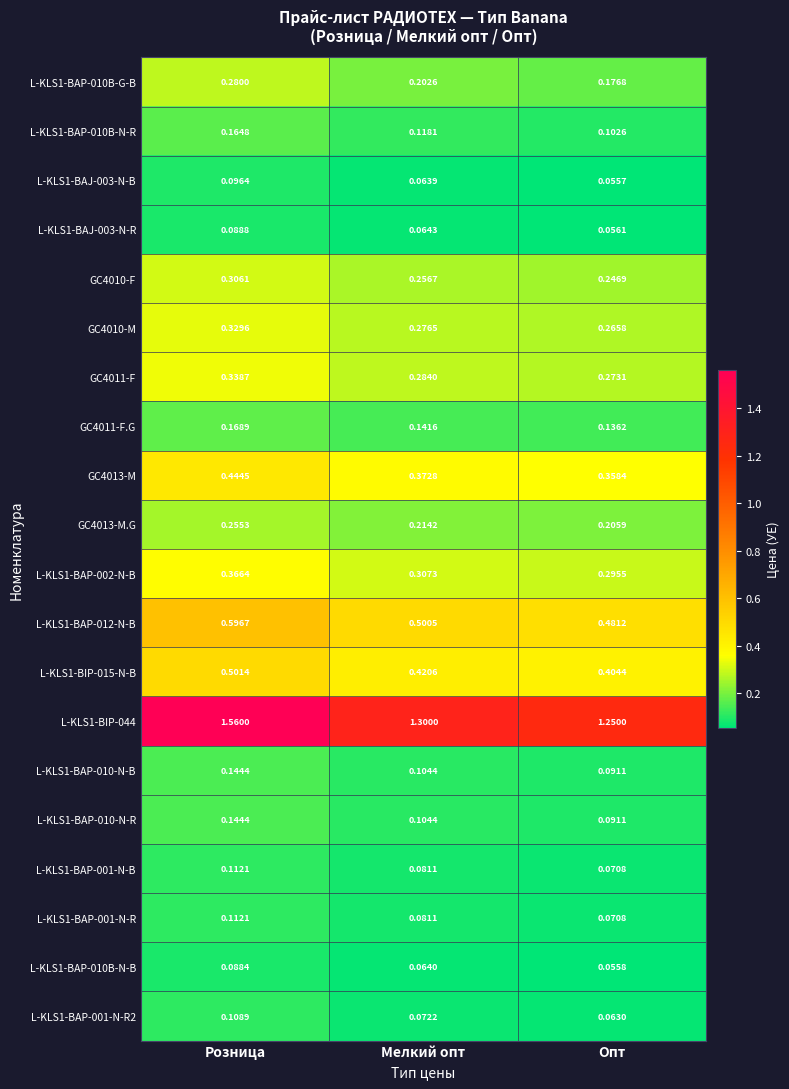

Which series has the largest total across all categories?

L-KLS1-BIP-044